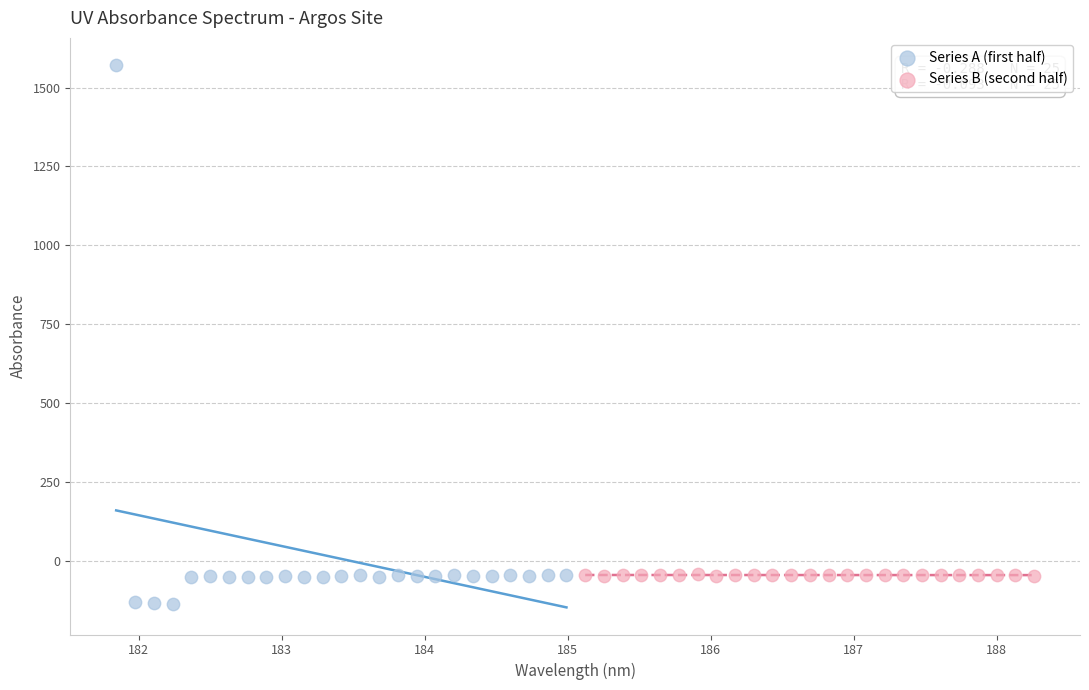

Which series has the widest spread of Y values?

Series A (first half)